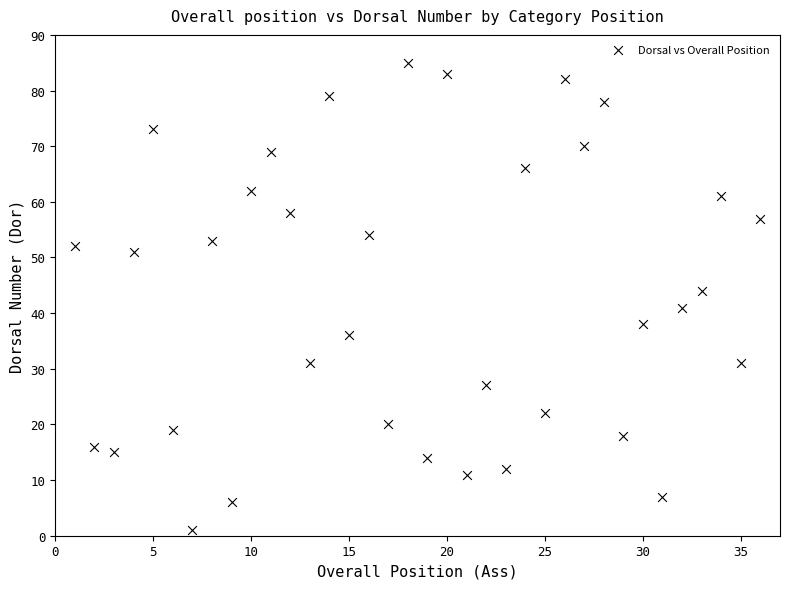

What Y value in the scatter plot is closest to 43?

44